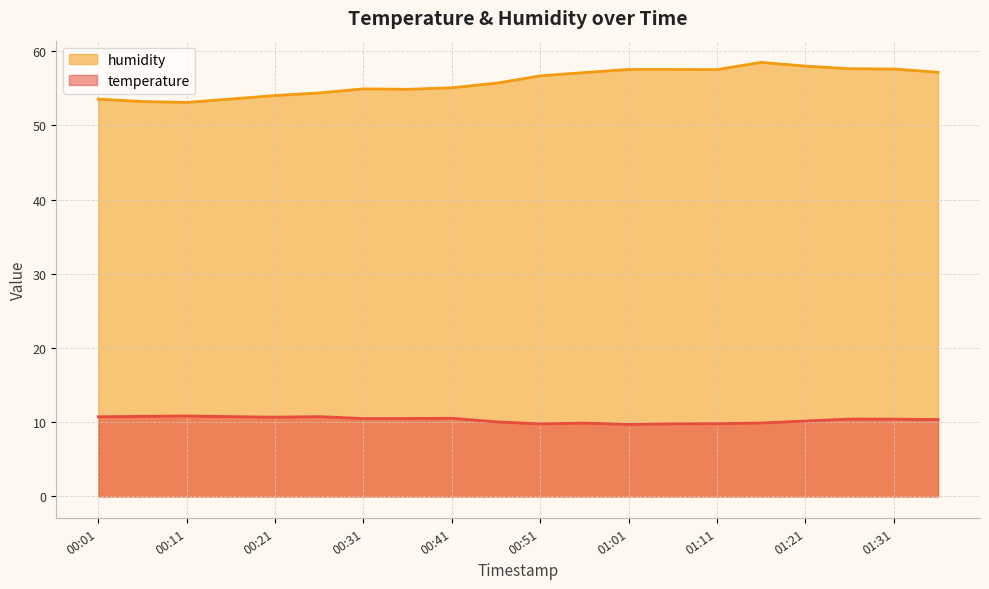

Count the number of categories in the chart.

20